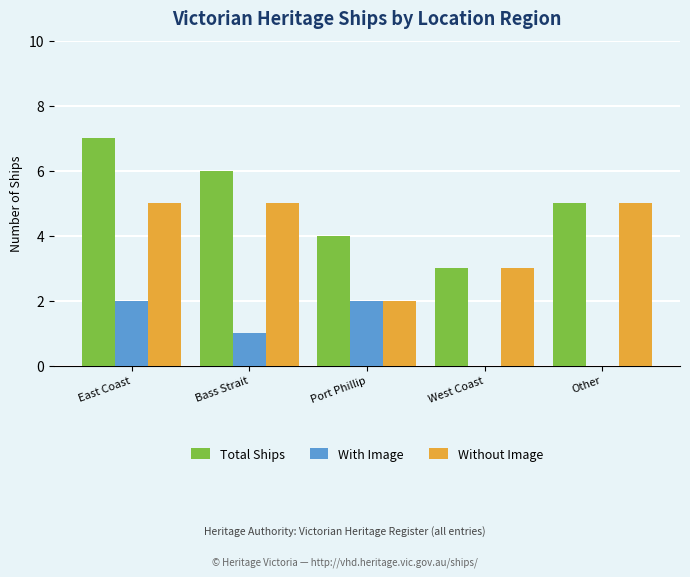

Read the Total Ships value at Other.

5